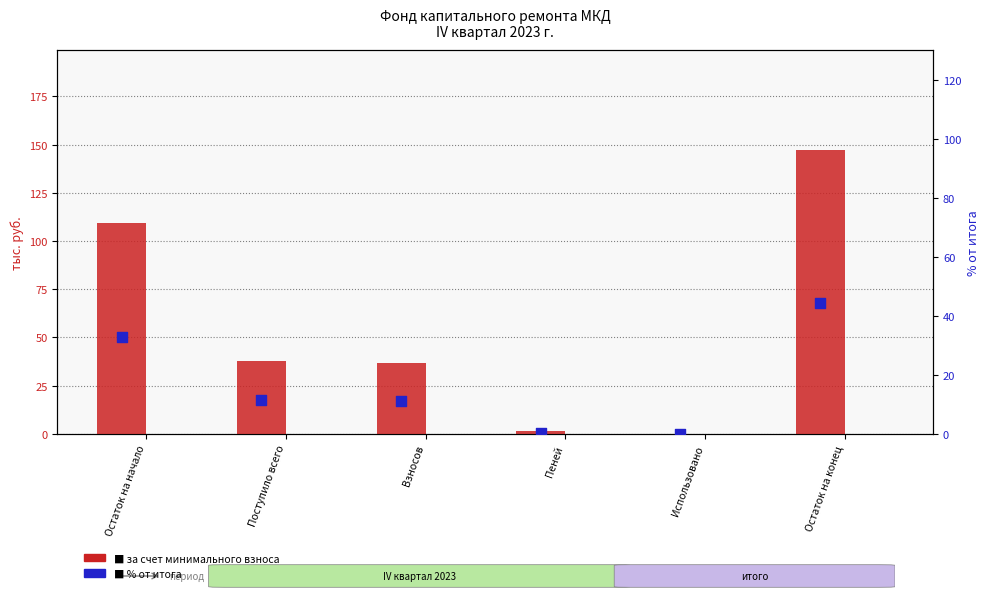

Which series contains the lowest Y value?

за счет минимального взноса